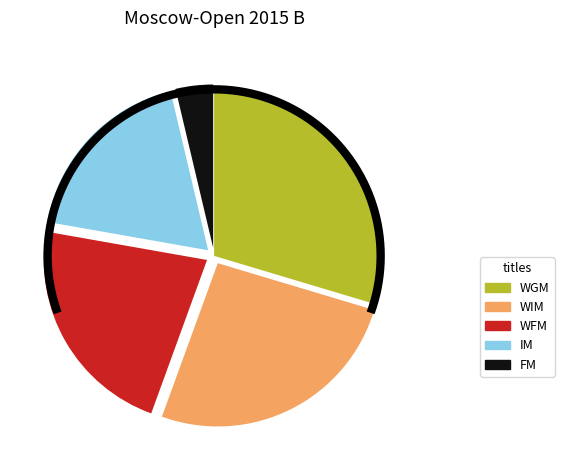

Which slice is the smallest?

FM